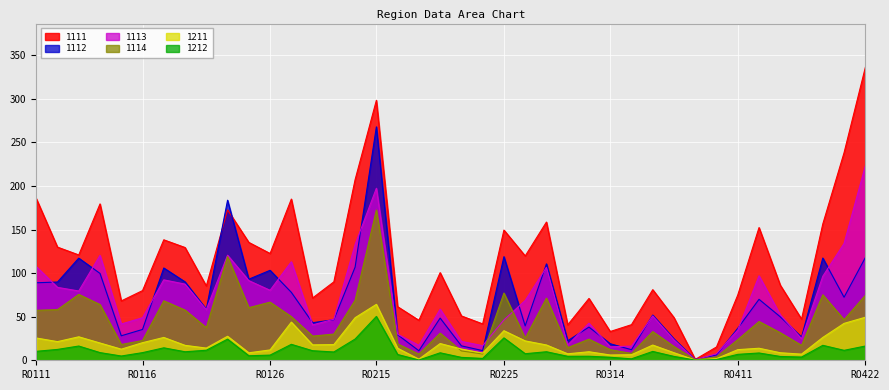

What is the difference between the maximum and second lowest values in the 1212 series?

50.0